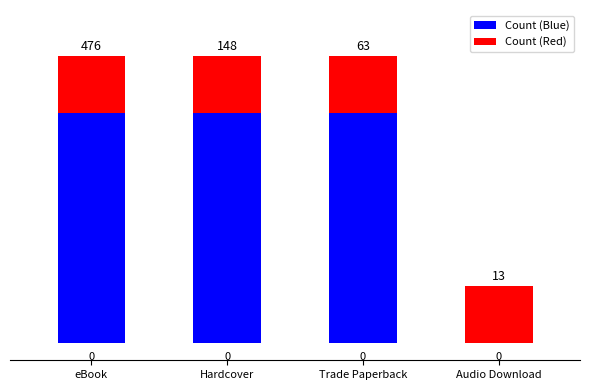

Read the Count (Blue) value at eBook.

4